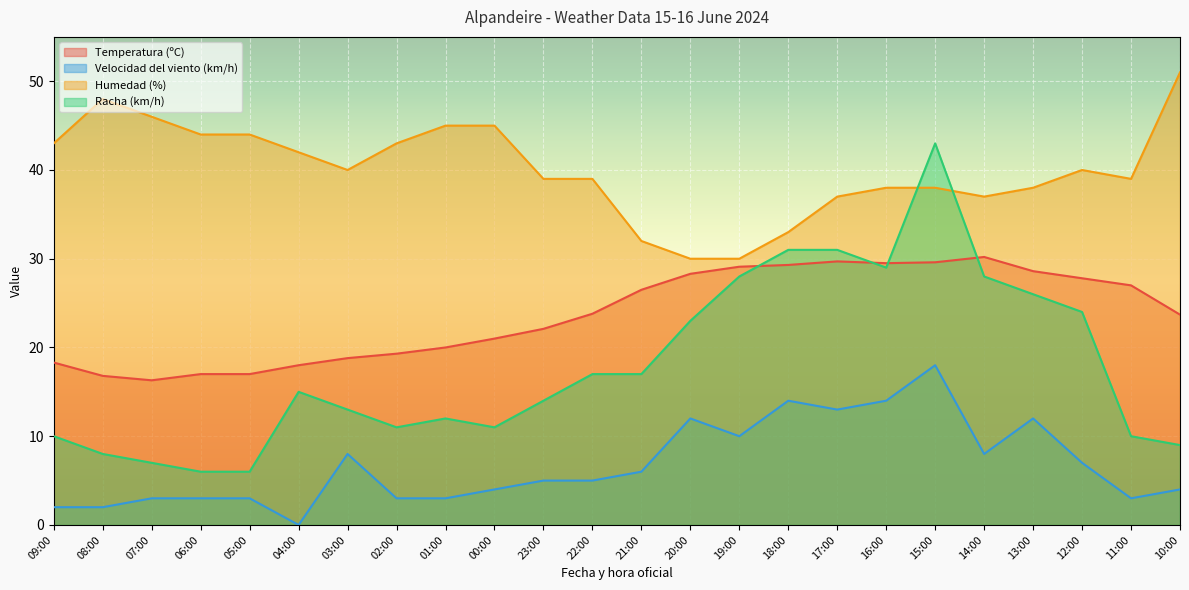

Is the value of Humedad (%) at 02:00 greater than the value of Velocidad del viento (km/h) at 03:00?

Yes